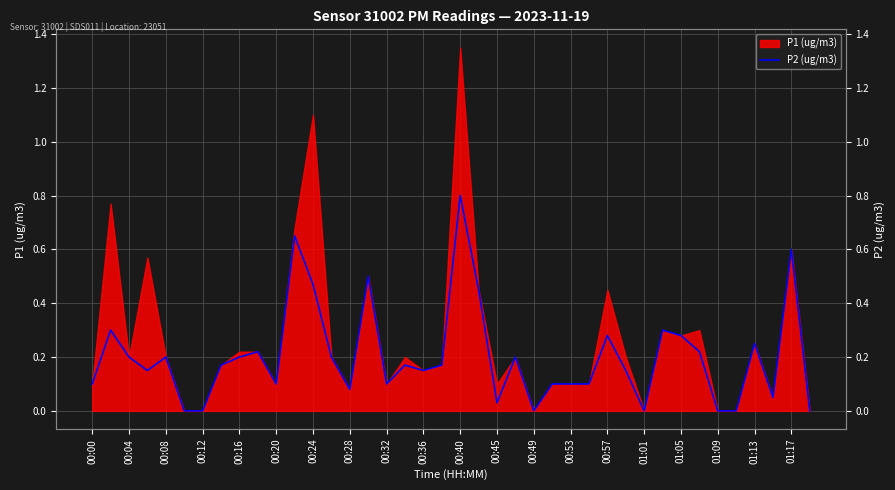

What is the average value?

0.2